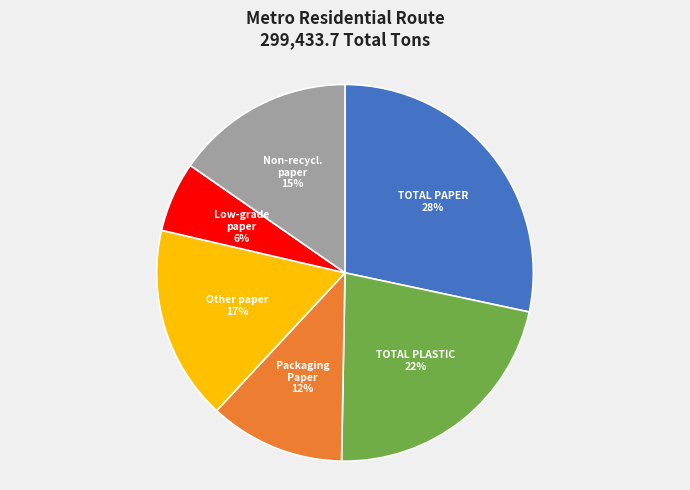

Is there a majority slice in this chart?

No